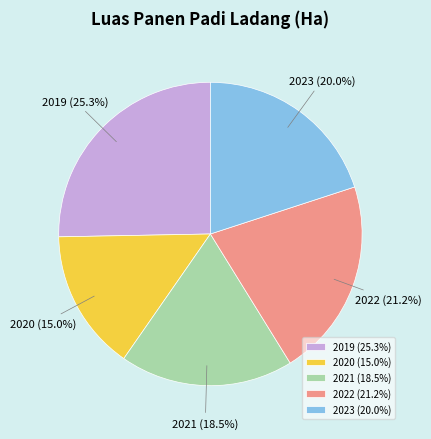

Rank the categories by value from lowest to highest.

2020, 2021, 2023, 2022, 2019